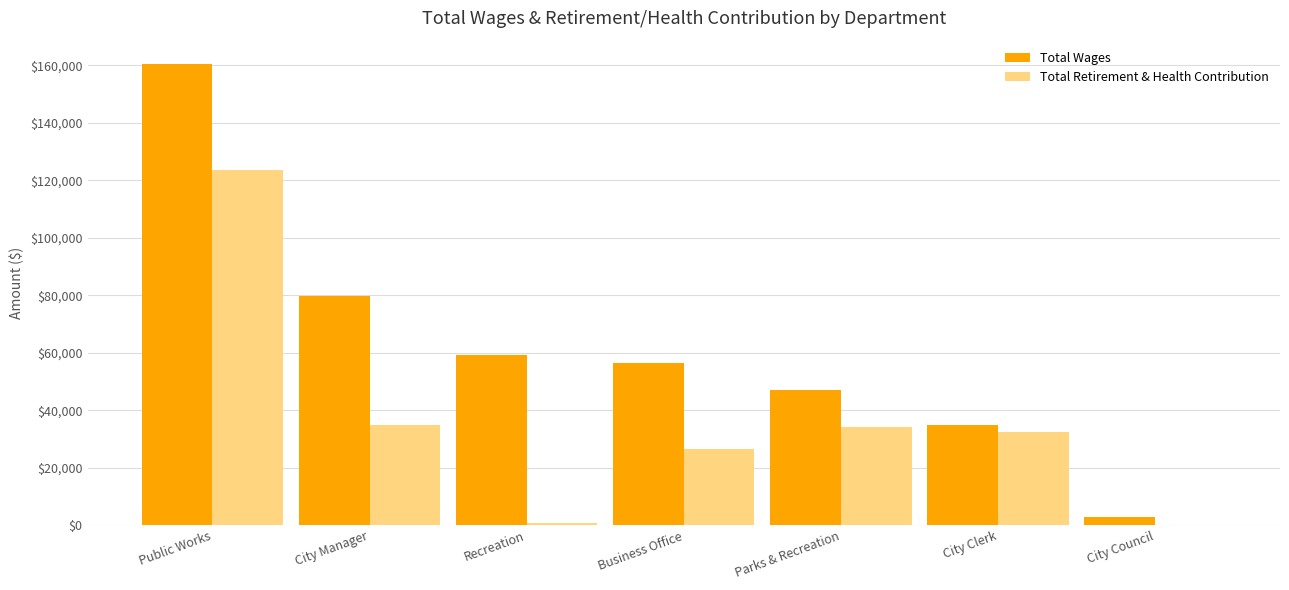

Is the value of Total Retirement & Health Contribution at Parks & Recreation greater than the value of Total Wages at City Council?

Yes